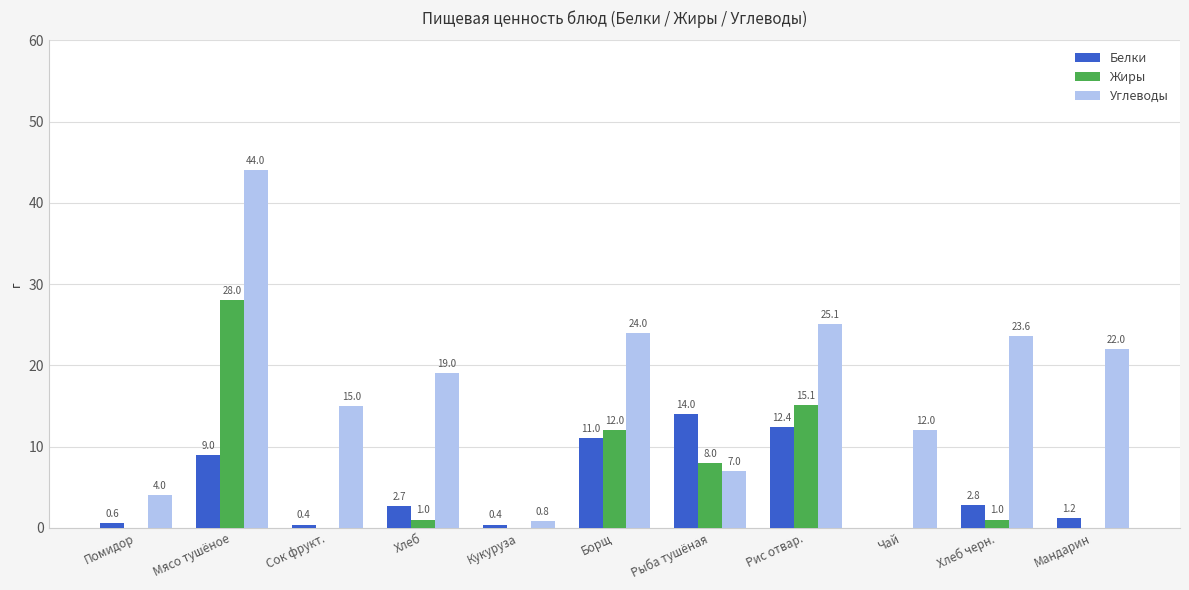

The Белки series shows 11.0 at Борщ. True or false?

True